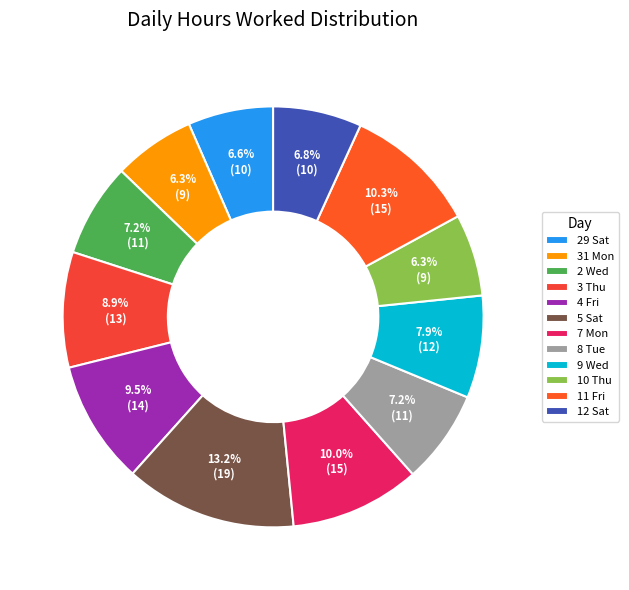

True or false: 11 Fri accounts for 1% of the total.

False